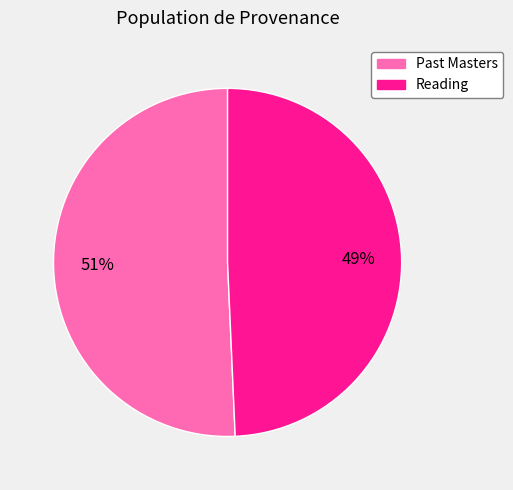

Do Reading and Past Masters together represent more than half of the pie?

Yes